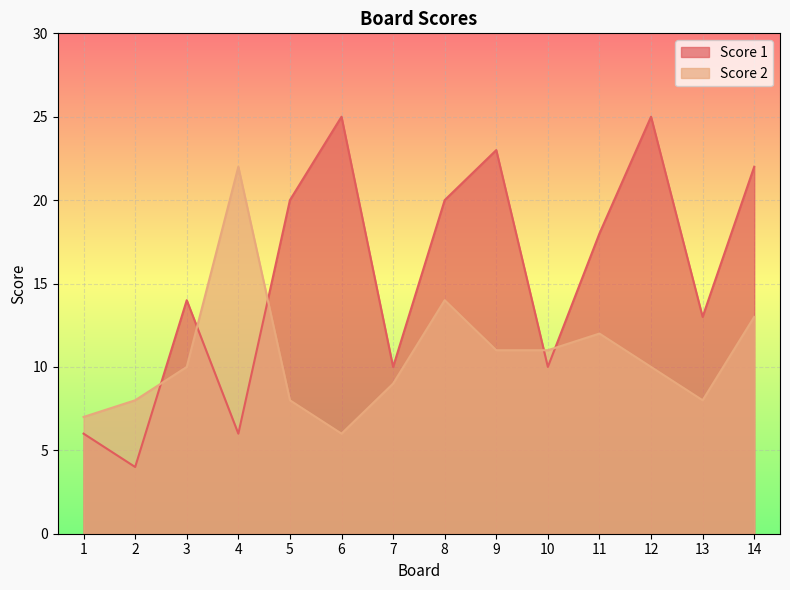

In Score 1, how many points are lower than both neighbors (excluding endpoints)?

5